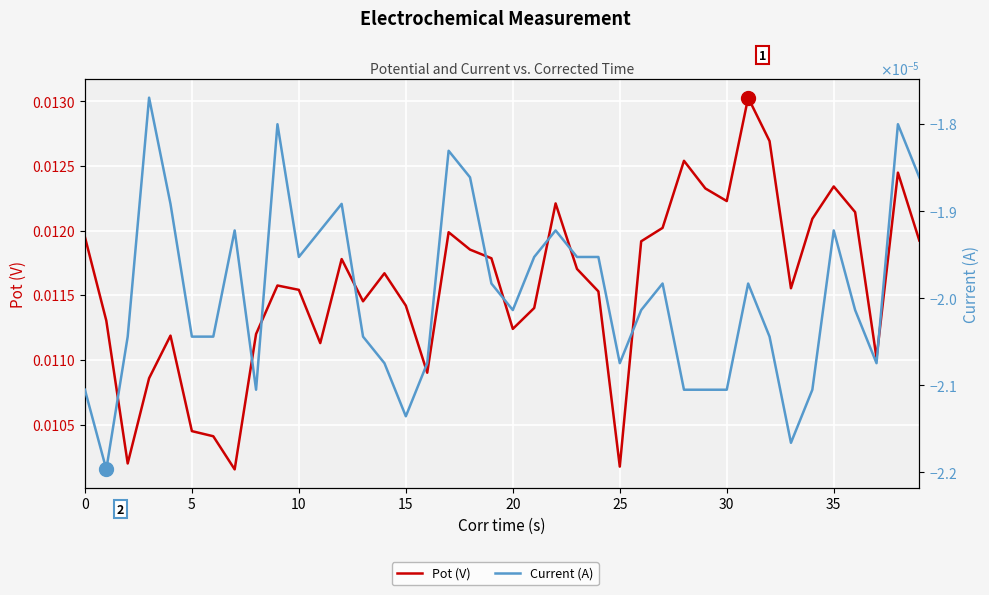

What is the label of the 33rd point from the left?

32